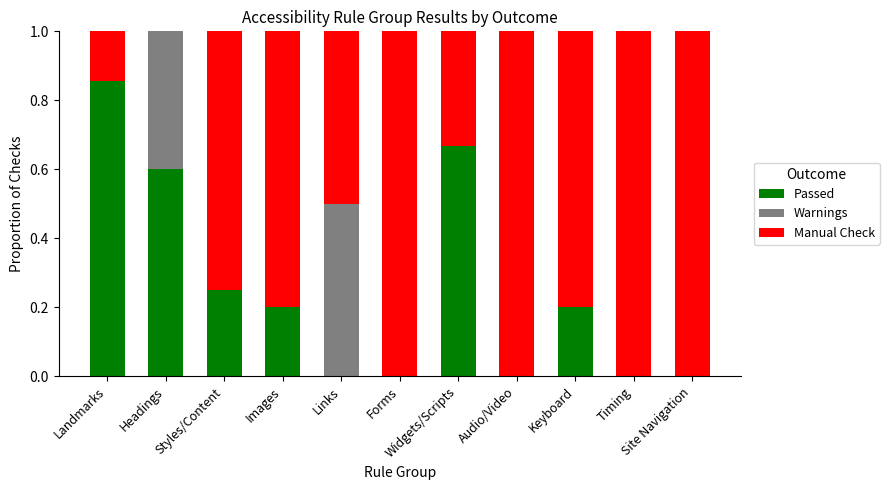

What is the sum of all Passed values?

2.8